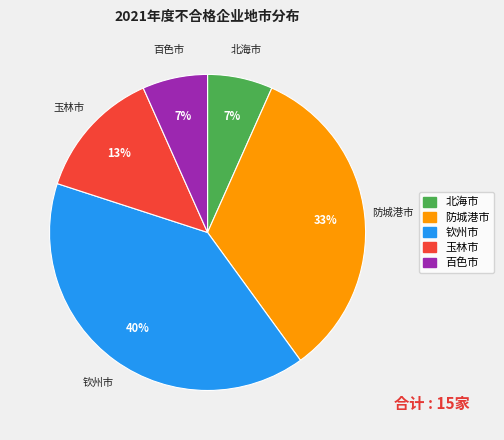

To the nearest percent, what portion does 百色市 represent?

7%